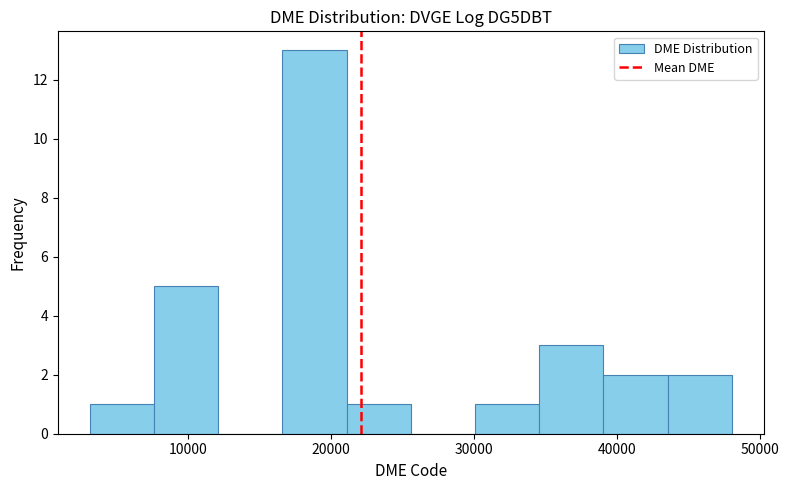

What is the height of the bar covering 39000 to 44000 on the x-axis? Neither the bar edges nor the heights are printed on the chart, so give them approximately, as read against the axes.

2